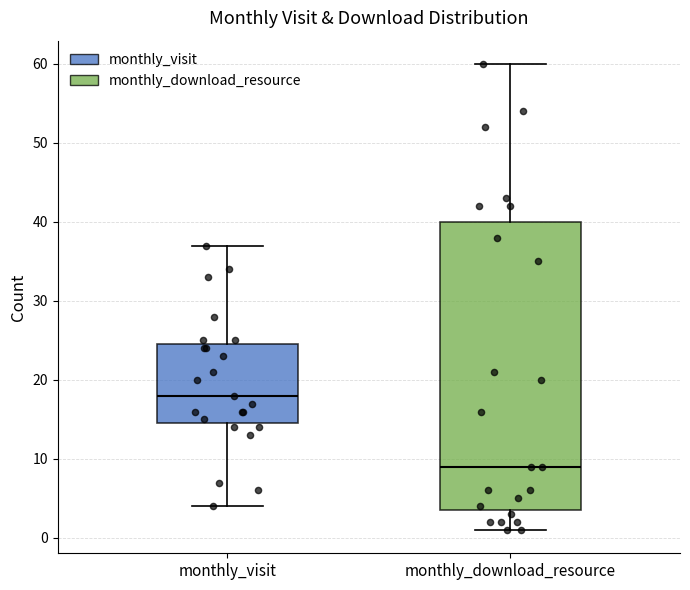

Where is the upper edge of the box for monthly_download_resource on the y-axis? The values are not printed on the chart, so give them approximately, as read against the axis.

40